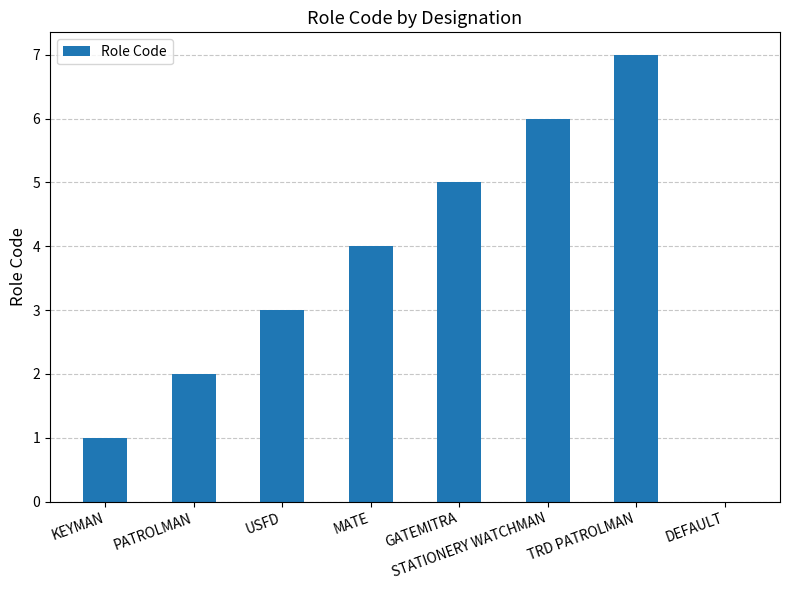

What is the difference between the values at KEYMAN and USFD?

2